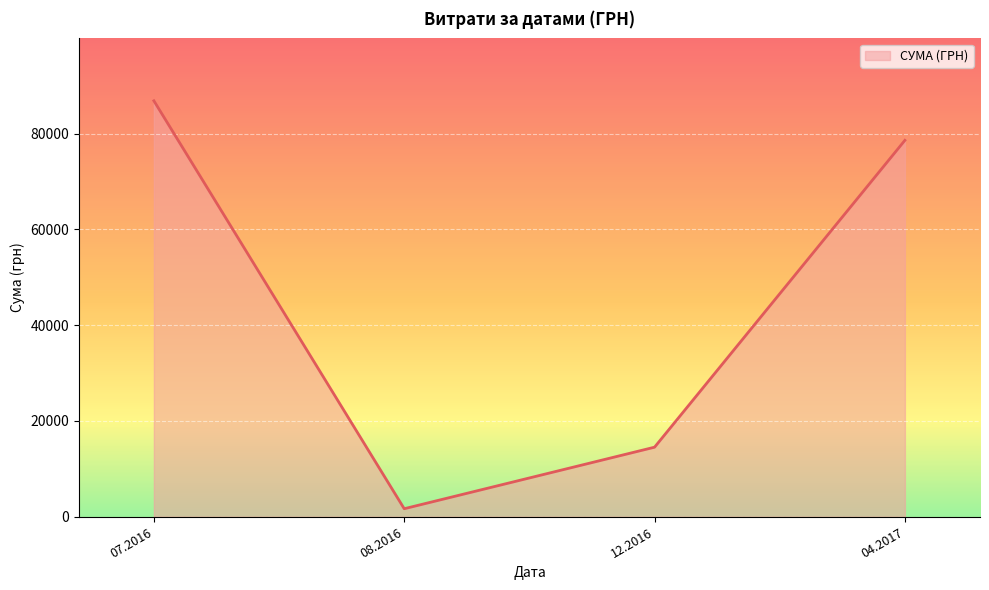

Is it true that the value at 07.2016 is 135515.5?

False